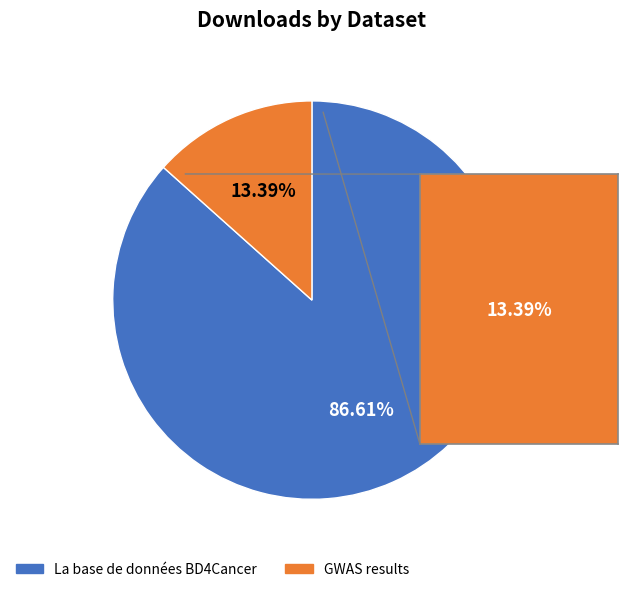

Which category has the biggest portion of the pie?

La base de données BD4Cancer